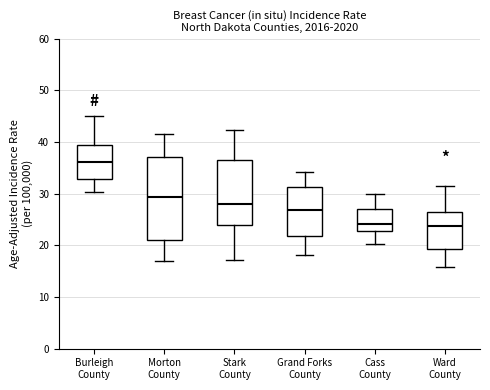

Reading left to right, read every box against the y-axis: the position of its median line, the range the box covers, and the ends of its whiskers. The values are not printed on the chart, so give them approximately, as read against the axis.

Burleigh County: median 36, box 33 to 39, whiskers 30 to 45
Morton County: median 29, box 21 to 37, whiskers 17 to 42
Stark County: median 28, box 24 to 36, whiskers 17 to 42
Grand Forks County: median 27, box 22 to 31, whiskers 18 to 34
Cass County: median 24, box 23 to 27, whiskers 20 to 30
Ward County: median 24, box 19 to 27, whiskers 16 to 32